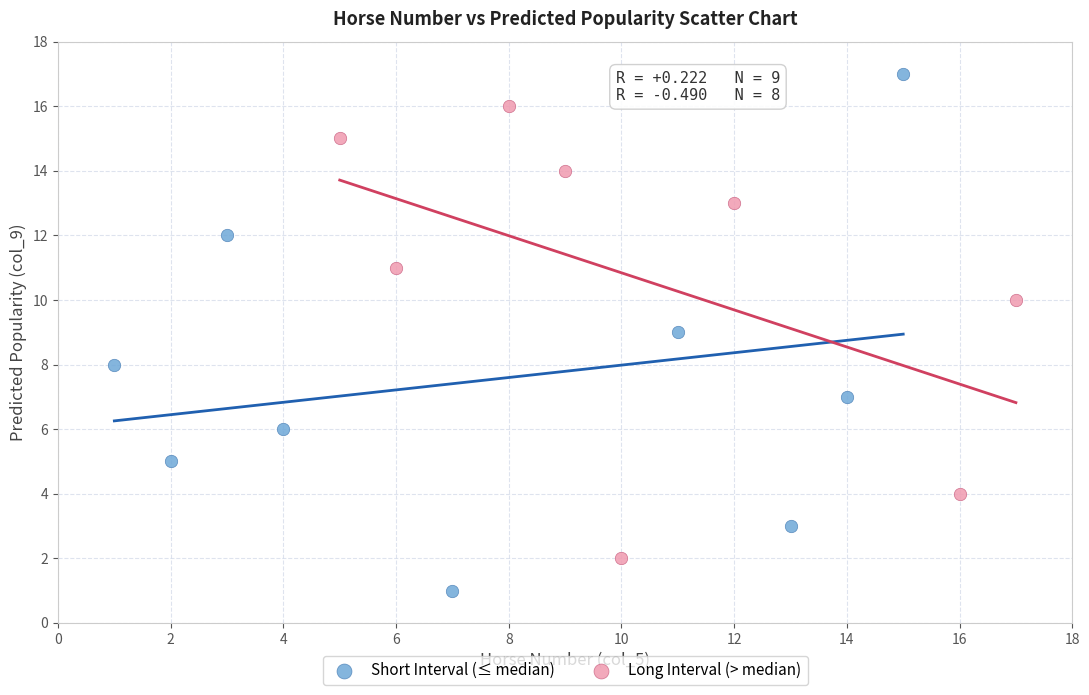

Which series has the widest spread of Y values?

Short Interval (≤ median)